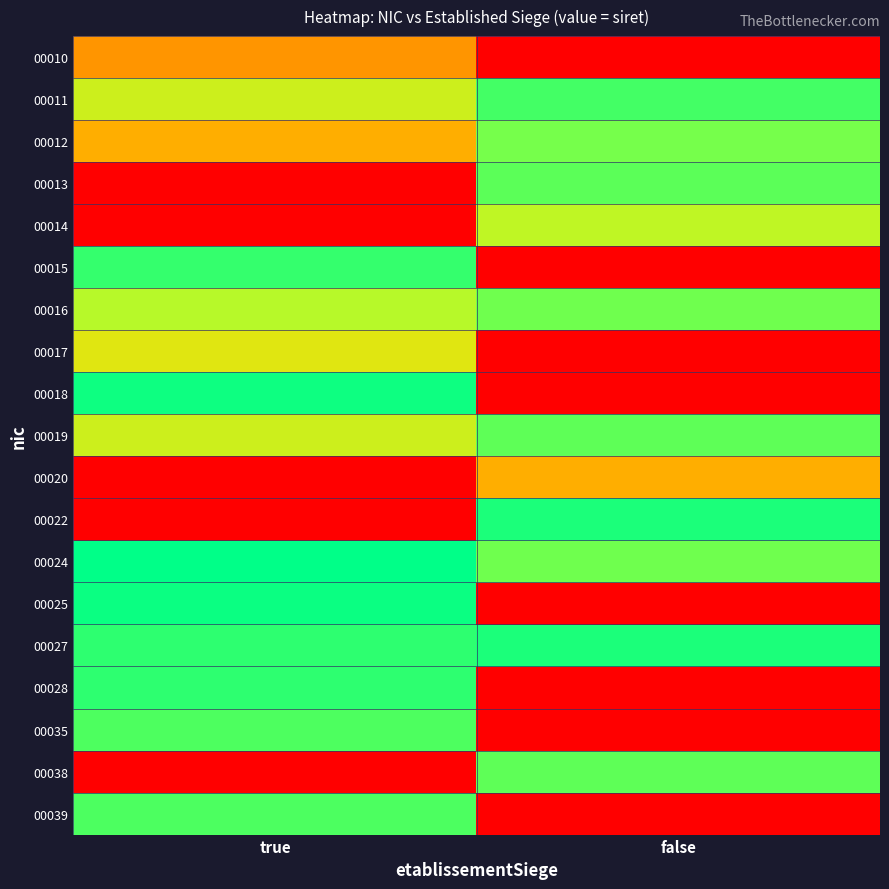

Rank the series by their maximum value, from highest to lowest.

00024, 00025, 00018, 00022, 00027, 00028, 00015, 00011, 00039, 00035, 00013, 00019, 00038, 00016, 00012, 00014, 00017, 00020, 00010